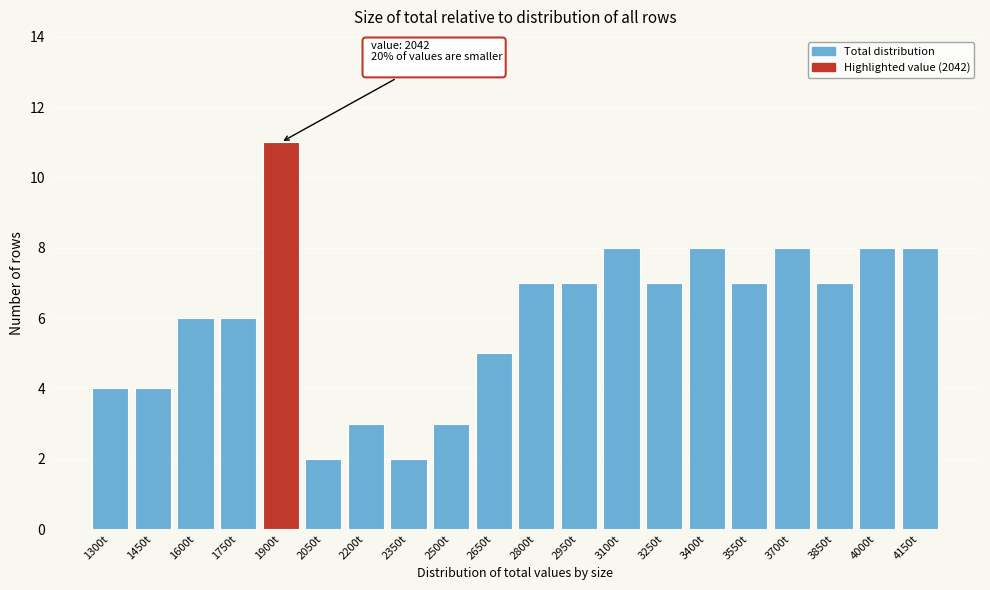

Reading right to left, list all the values displayed in this chart.

8	8	7	8	7	8	7	8	7	7	5	3	2	3	2	11	6	6	4	4